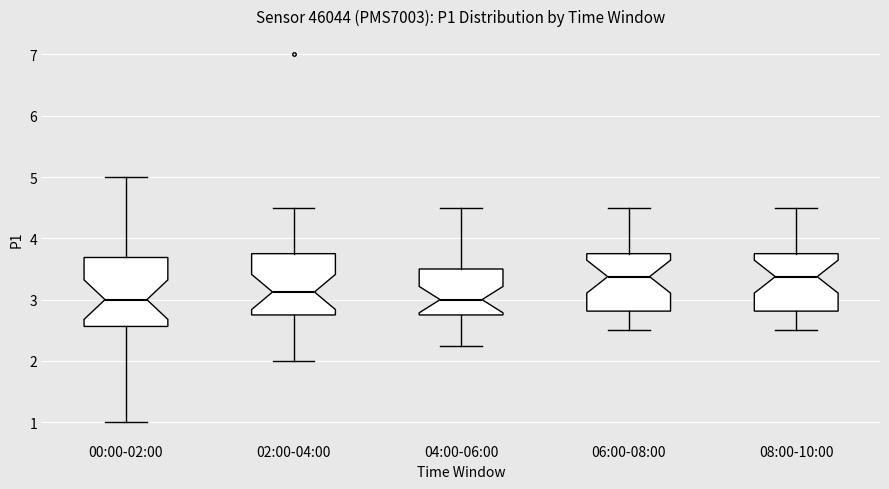

Which box is the tallest, from its lower edge to its upper edge?

00:00-02:00